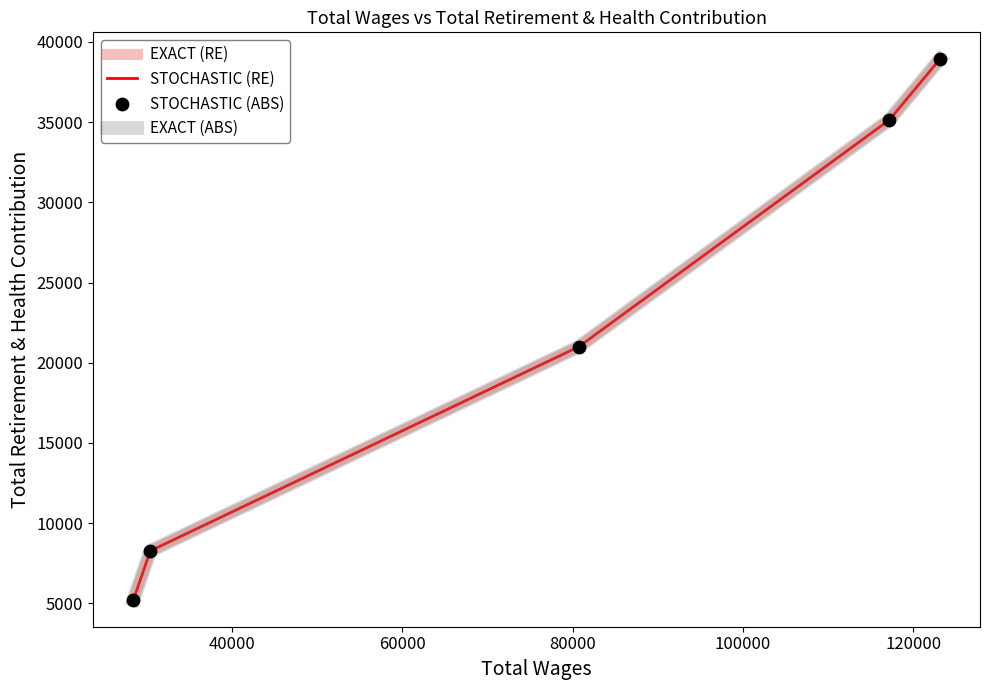

What are all the series names shown in the legend?

EXACT (RE), STOCHASTIC (RE), EXACT (ABS), STOCHASTIC (ABS)